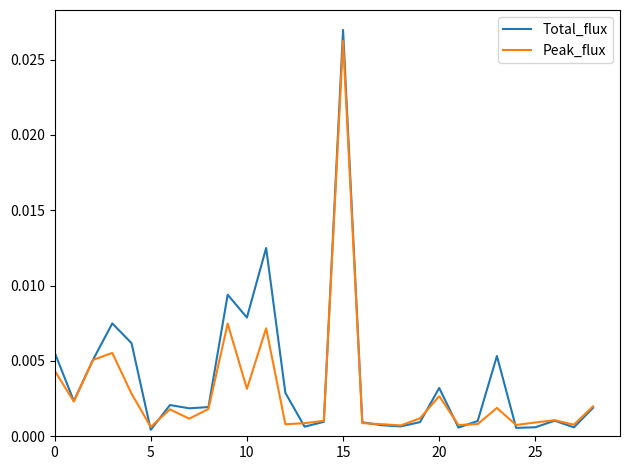

At which category is the sum across all series the highest?

15